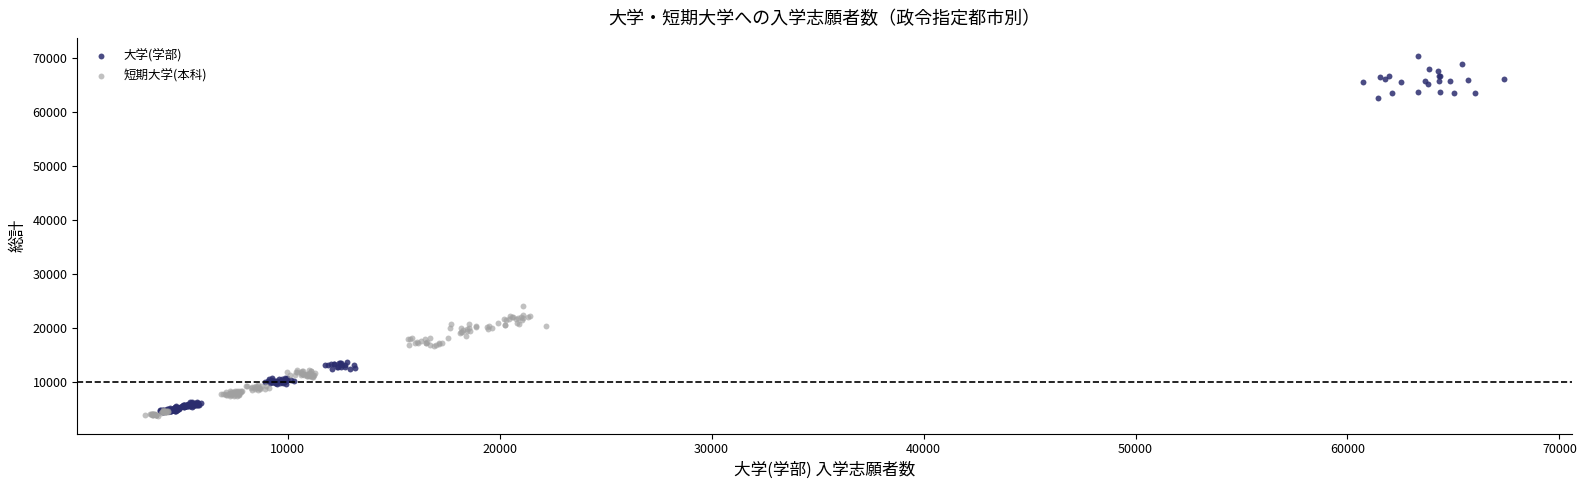

Which series has the widest spread of Y values?

大学(学部)